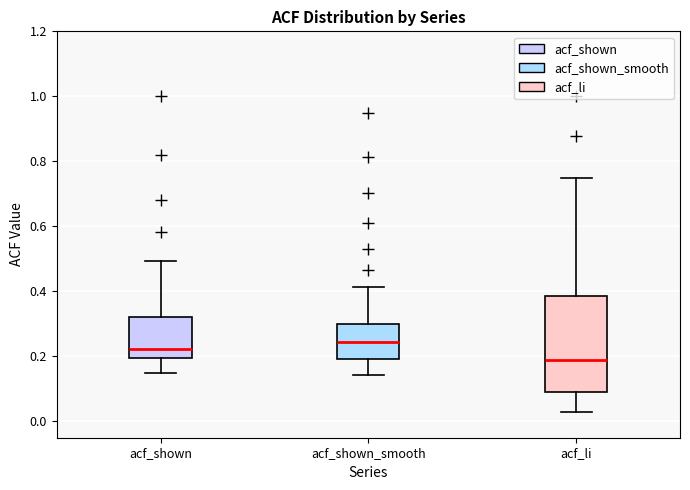

Which box has the lowest median line?

acf_li